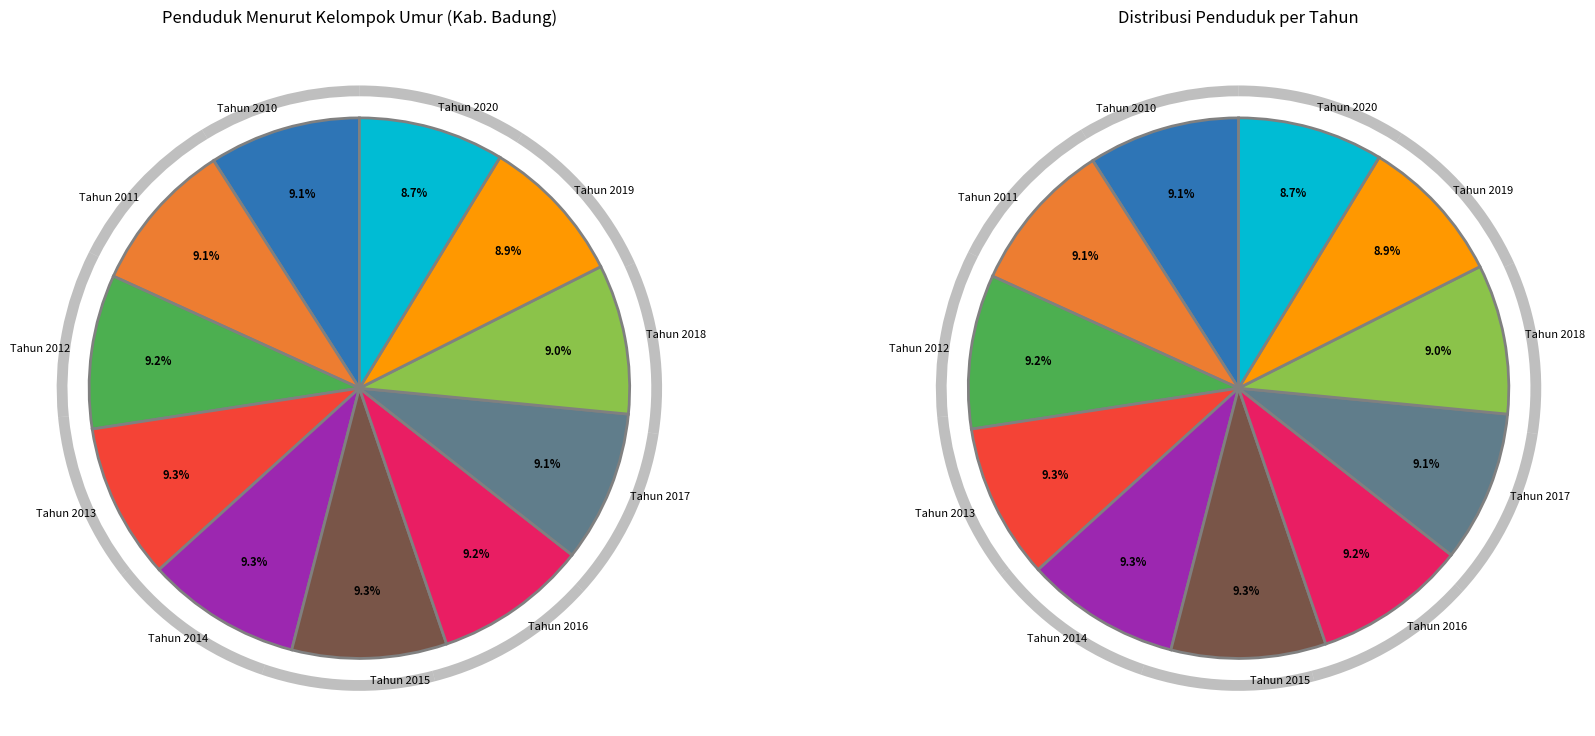

Count the number of slices in the pie.

11